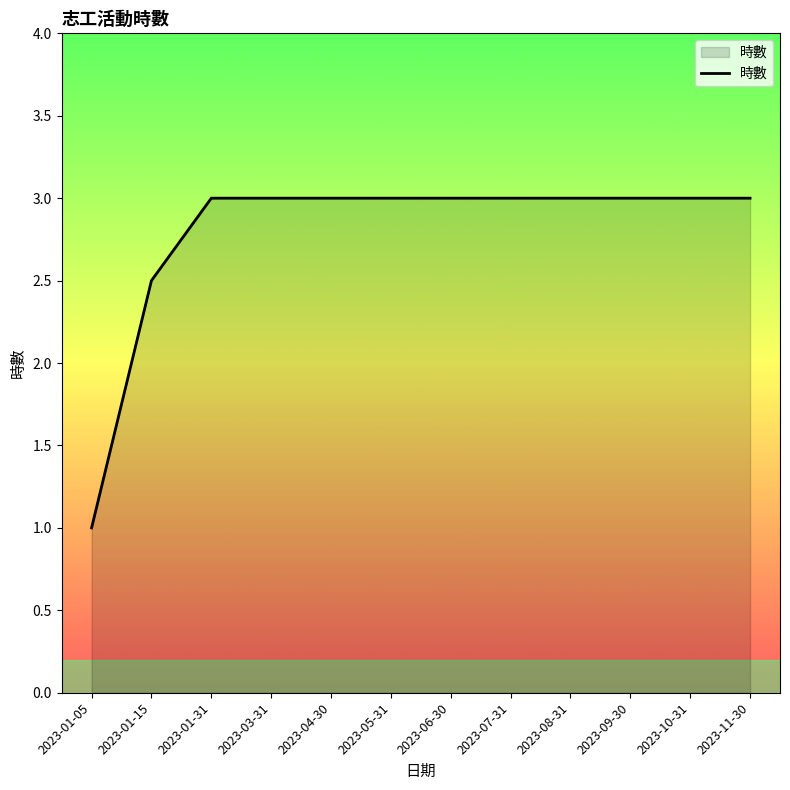

Which label corresponds to the smallest value in the chart?

2023-01-05